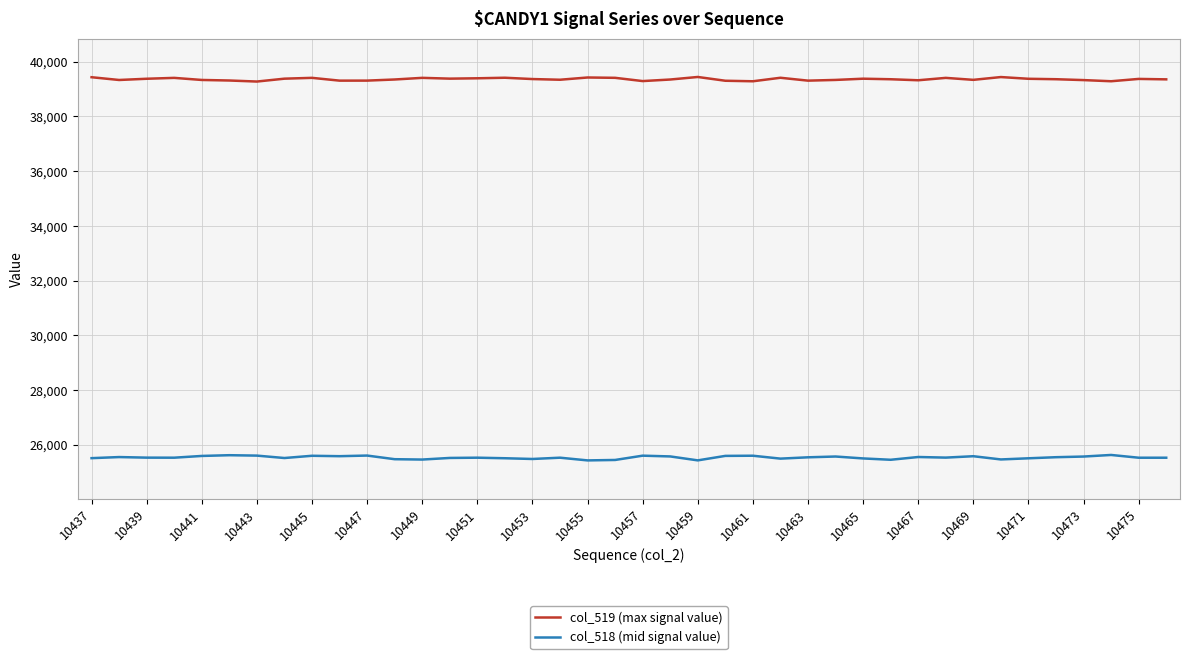

What are all the series names shown in the legend?

col_519 (max signal value), col_518 (mid signal value)